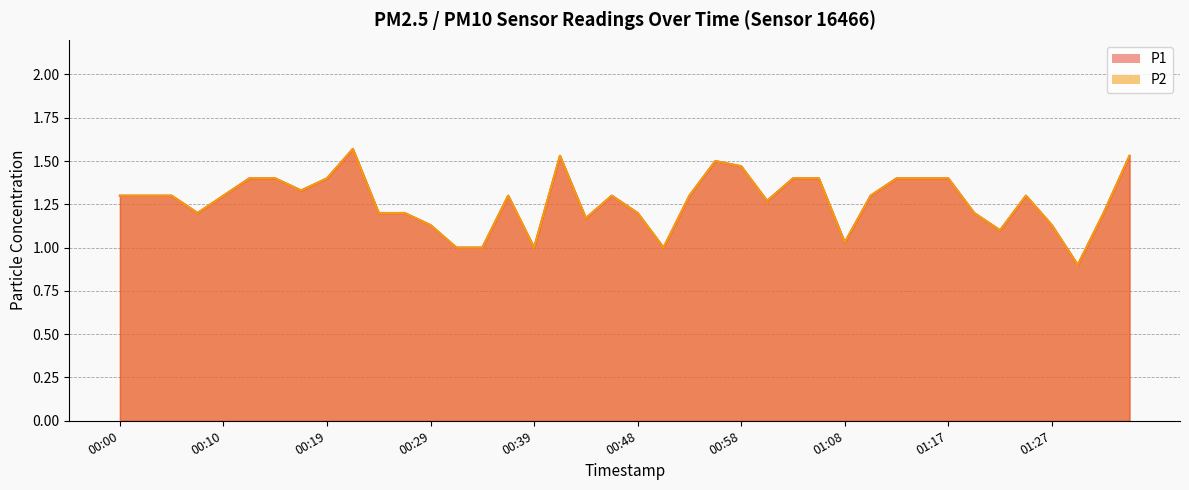

What is the label of the 8th point from the left?

00:17